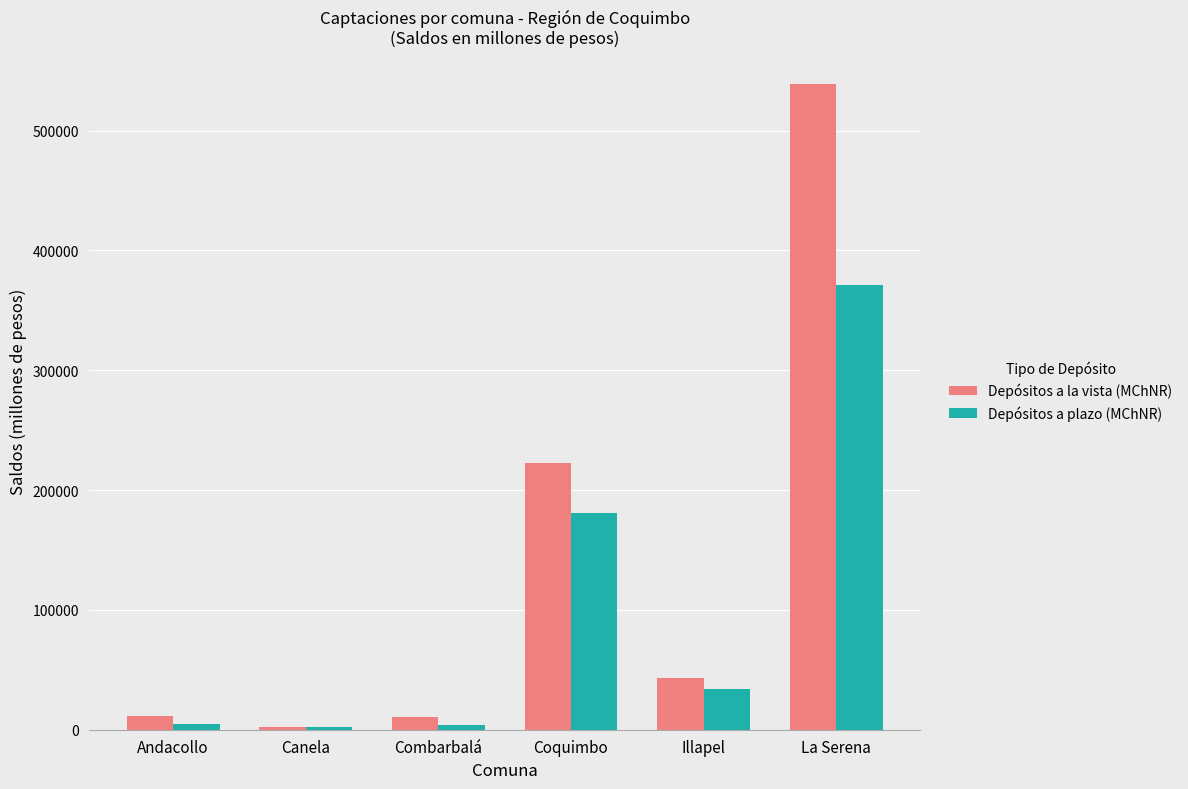

At which label is Depósitos a la vista (MChNR) closest to 270653?

Coquimbo